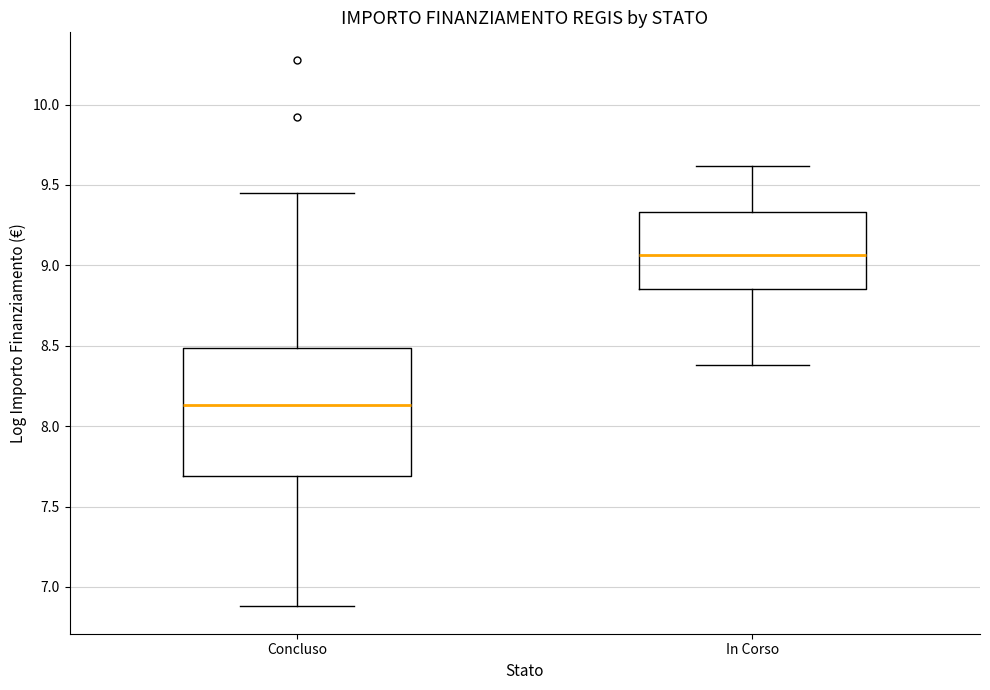

Which box's median line is the lowest?

Concluso